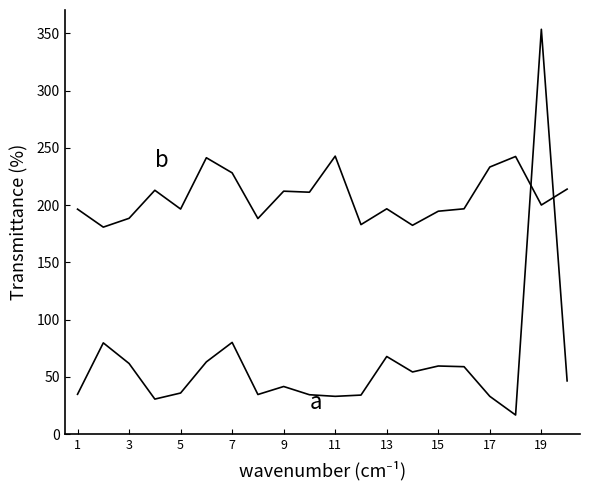

How many lines are shown in the chart?

2